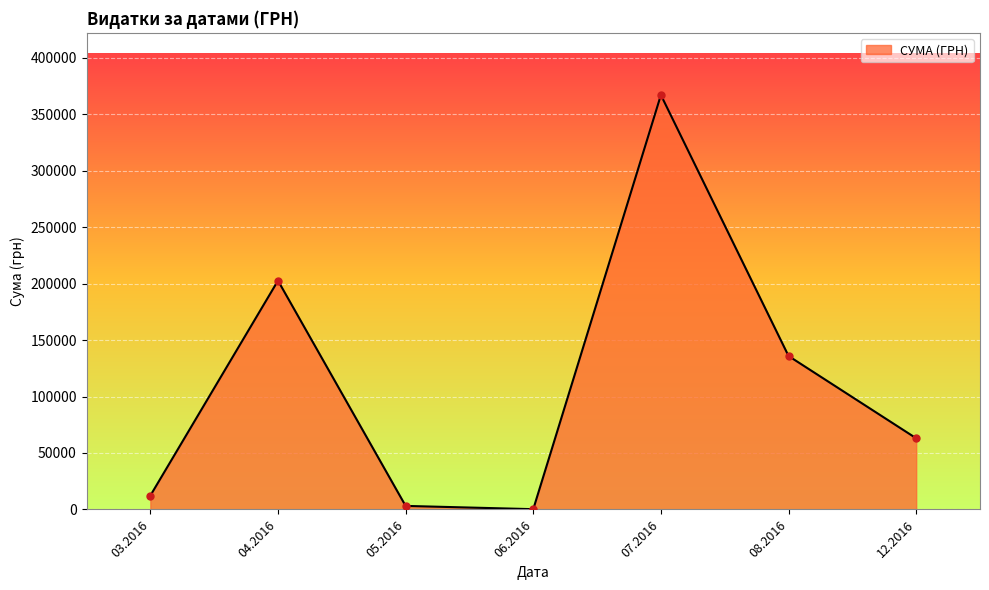

Between 12.2016 and 08.2016, which is larger?

08.2016